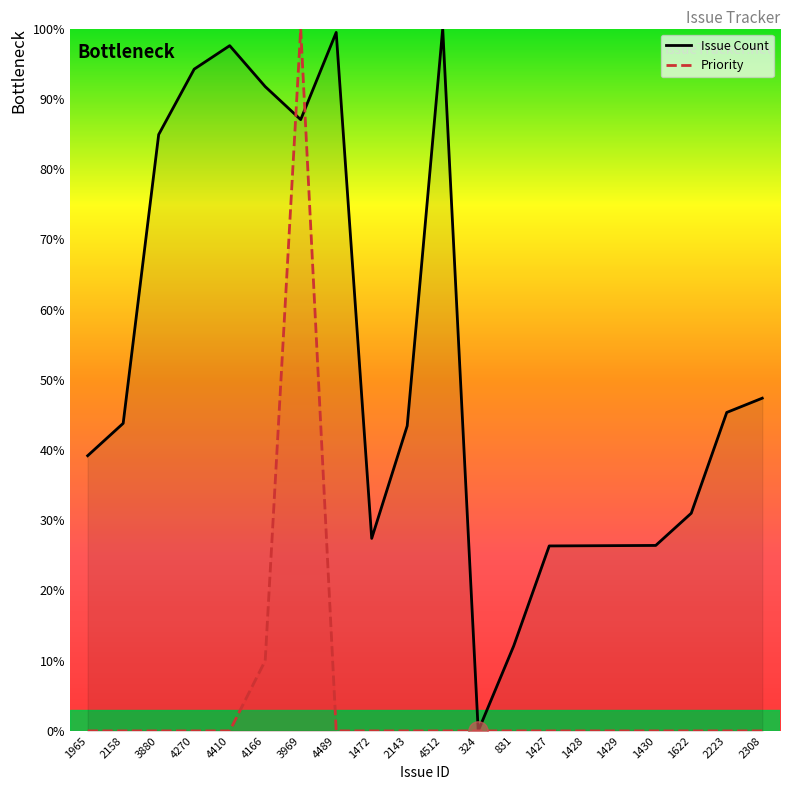

Which category has the lowest value in the Issue Count series?

324